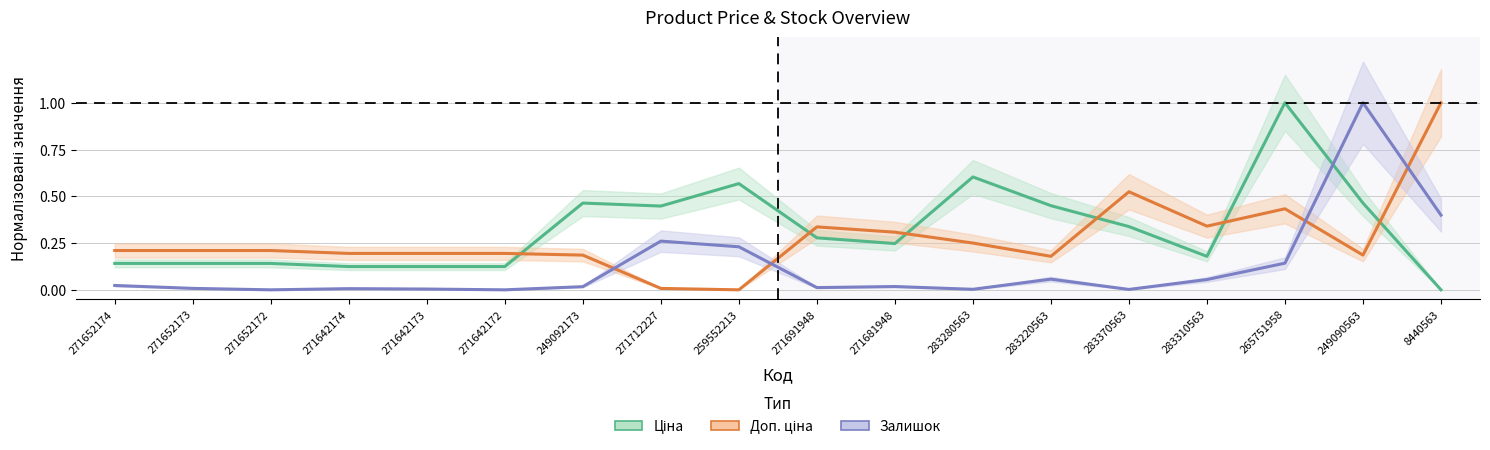

Rank the series by their average value, from highest to lowest.

Ціна, Доп. ціна, Залишок